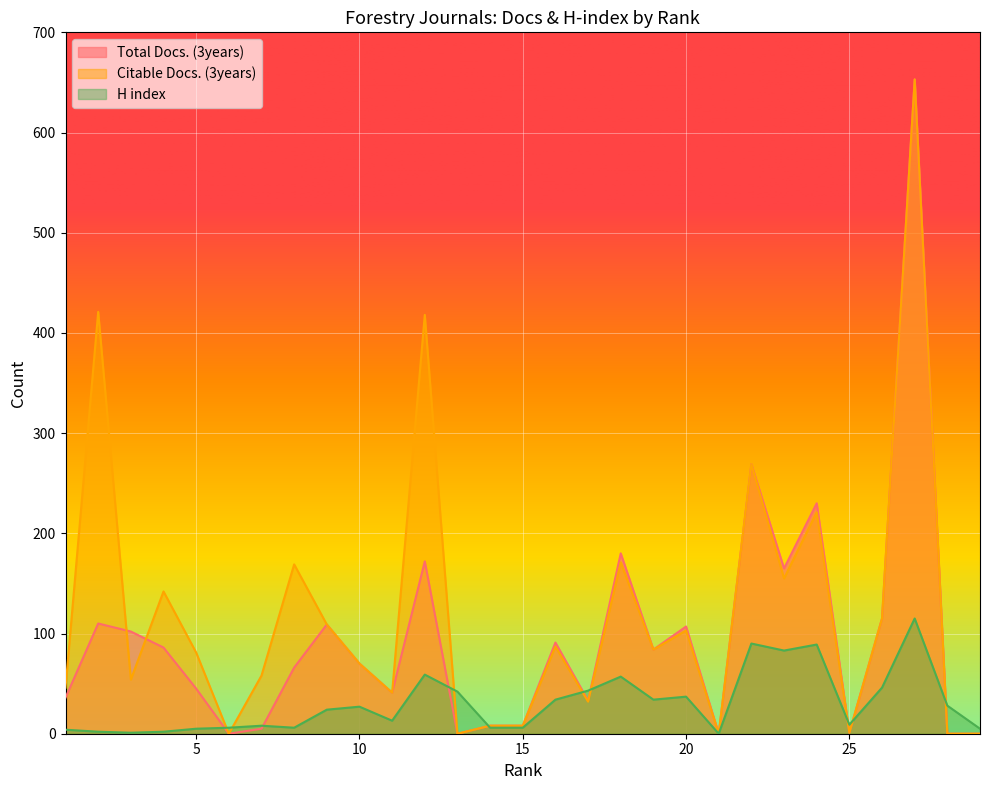

The H index series shows 78 at 26. True or false?

False